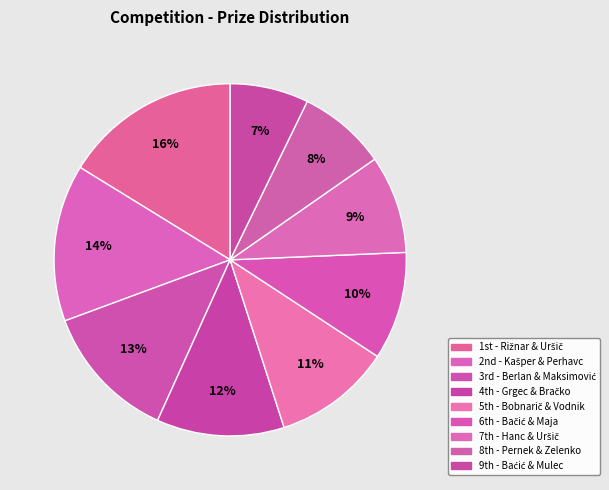

How many slices are in this pie chart?

9